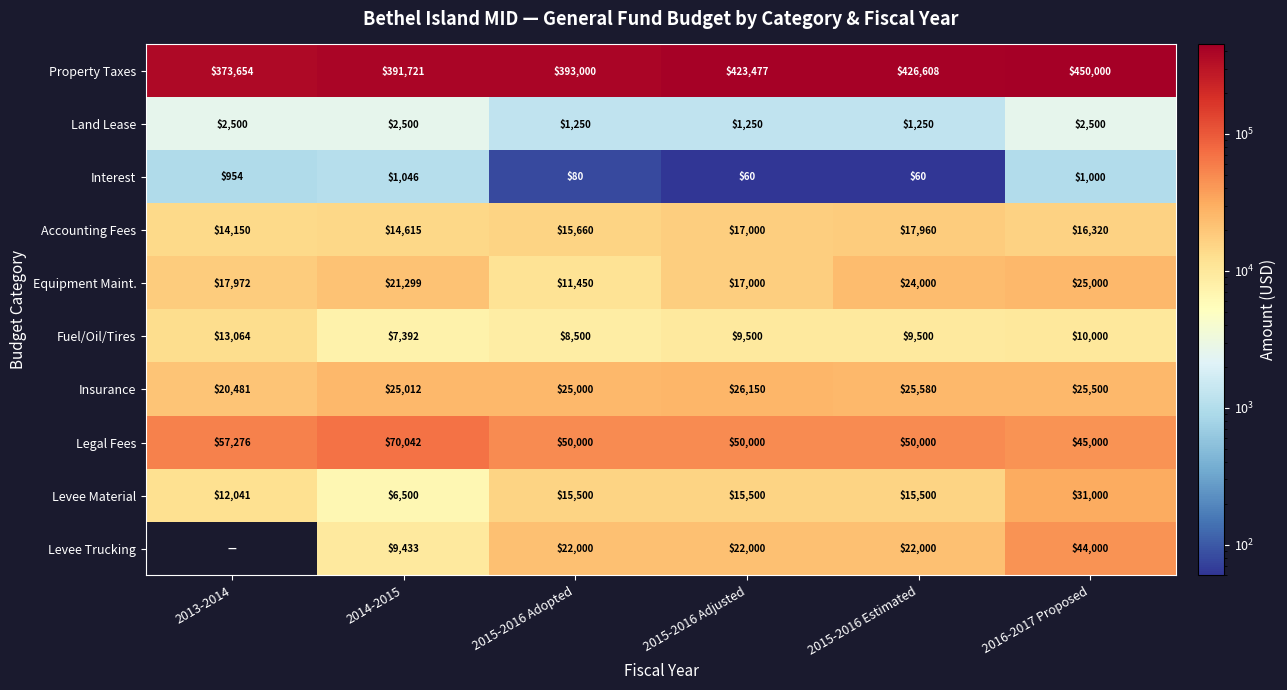

Is it true that Fuel/Oil/Tires equals 10000 at 2016-2017 Proposed?

True